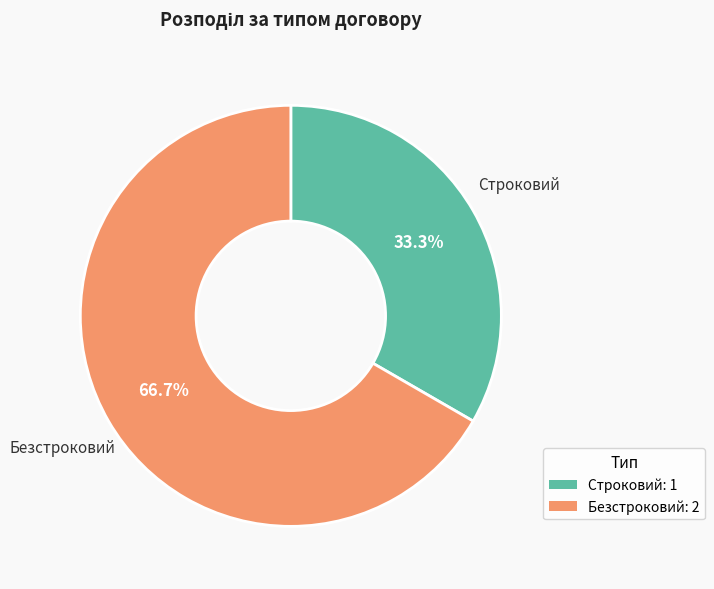

Which slice is the largest?

Безстроковий